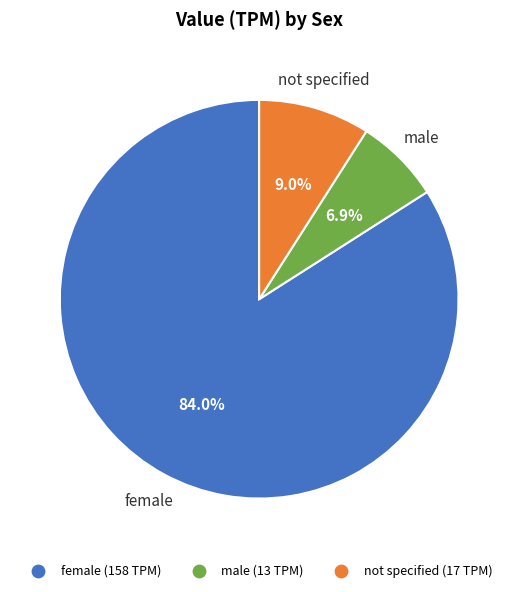

Is there a majority slice in this chart?

Yes